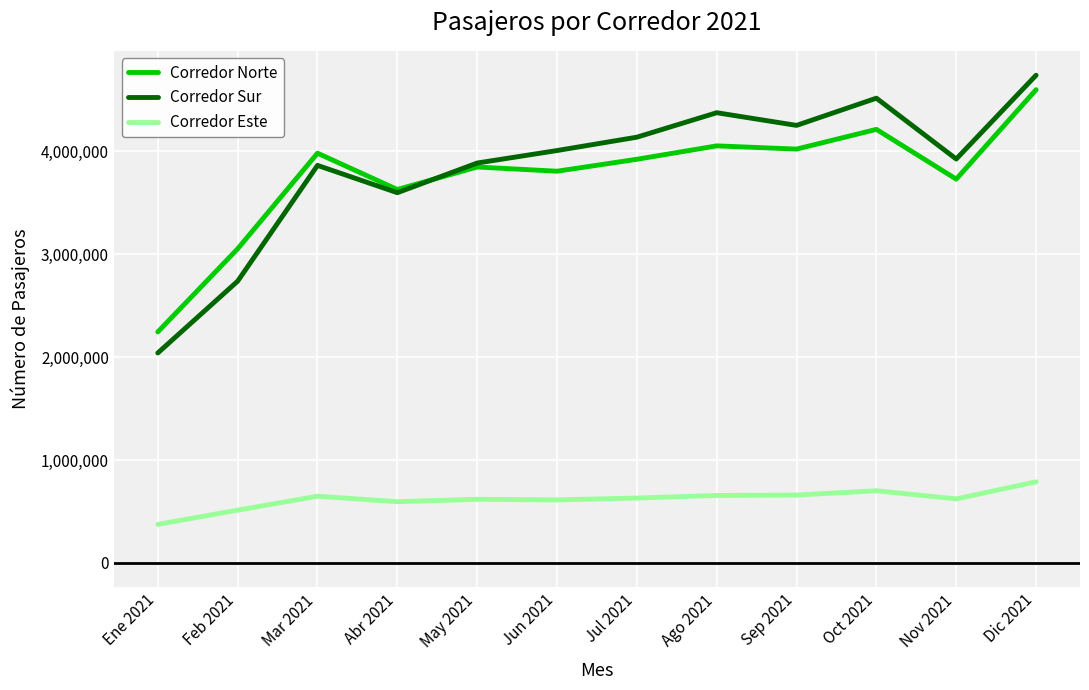

What is the minimum value for Corredor Norte?

2245363